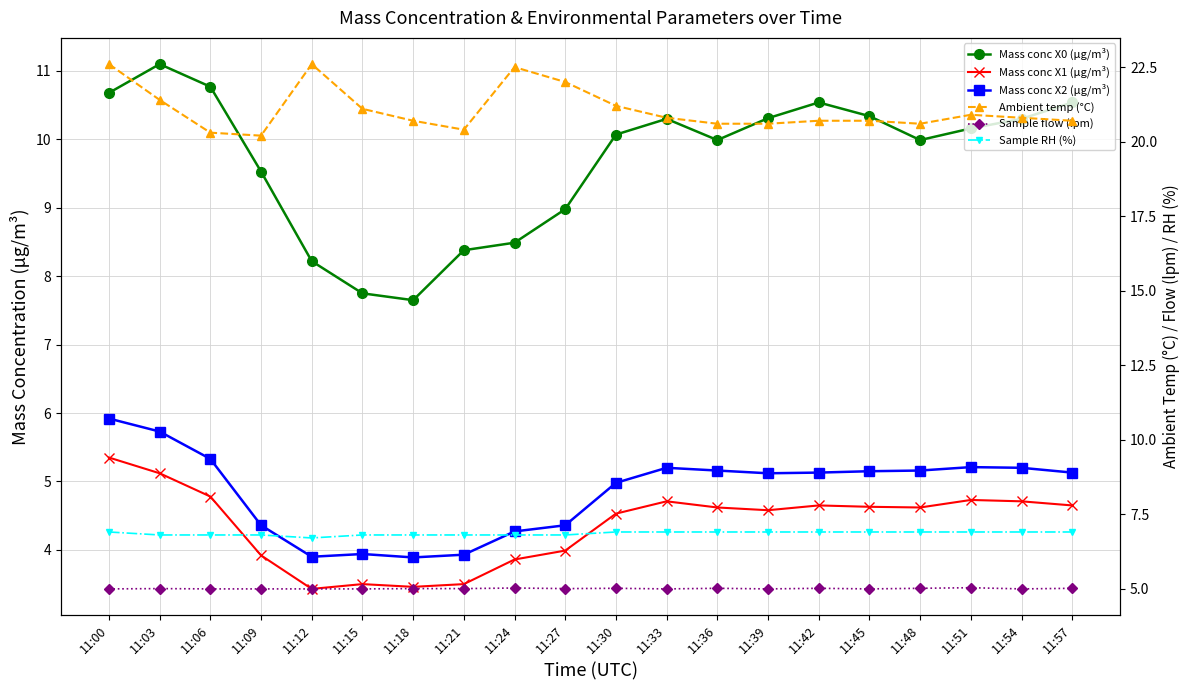

True or false: Sample RH (%) has more than 0 interior local peaks.

False